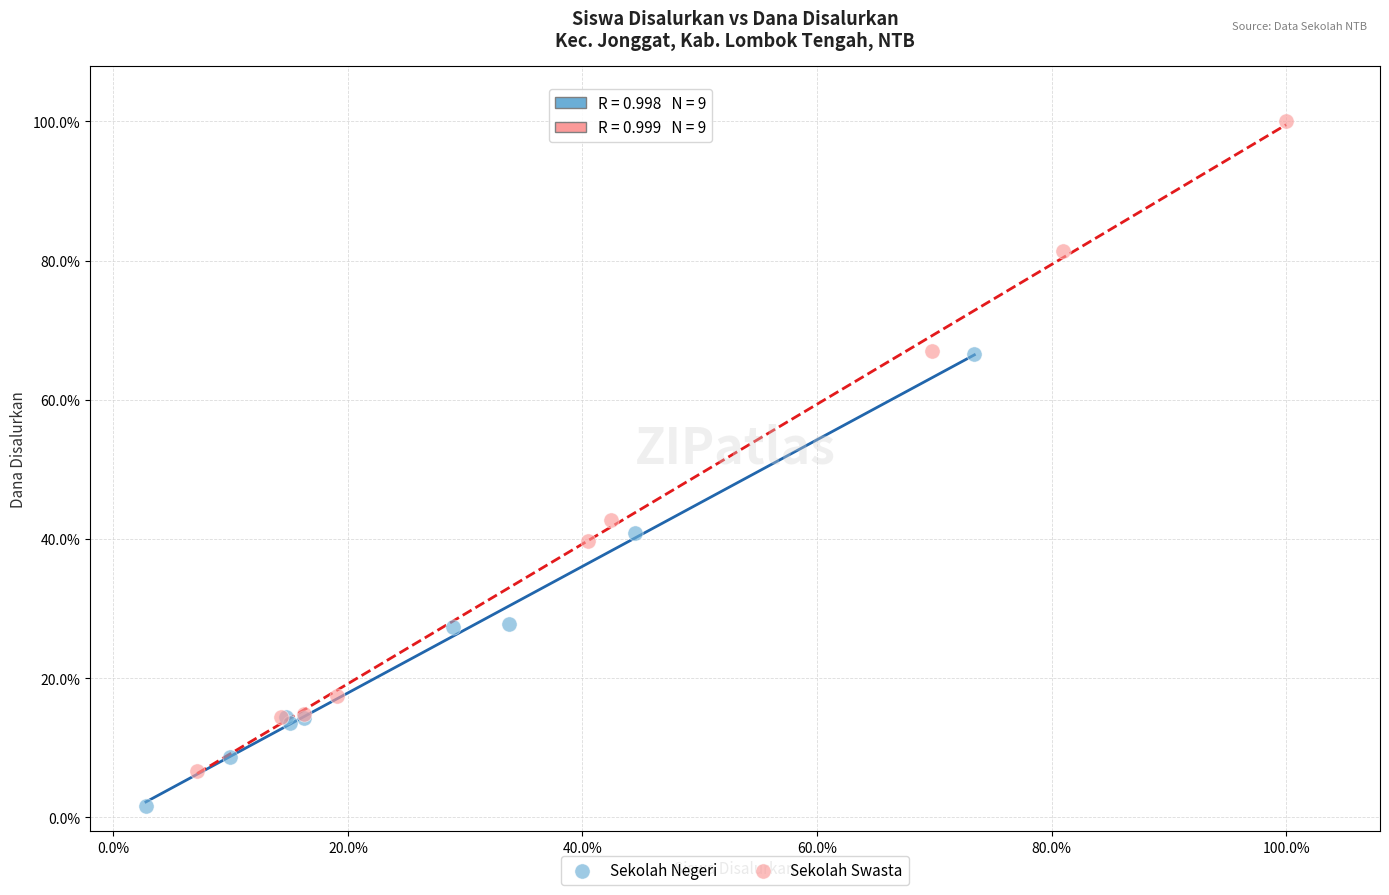

Which series reaches the minimum Y coordinate?

Sekolah Negeri